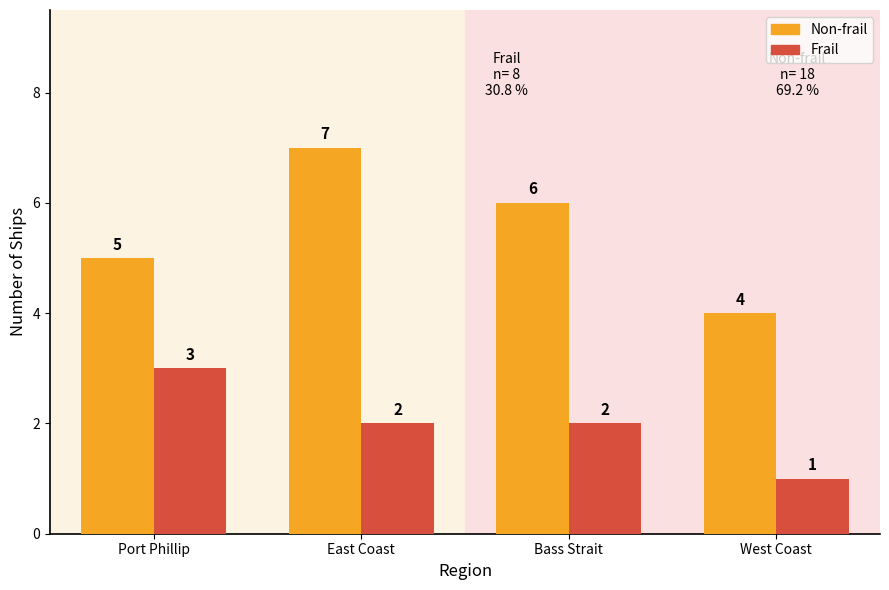

True or false: Non-frail has a value of 7 at West Coast.

False